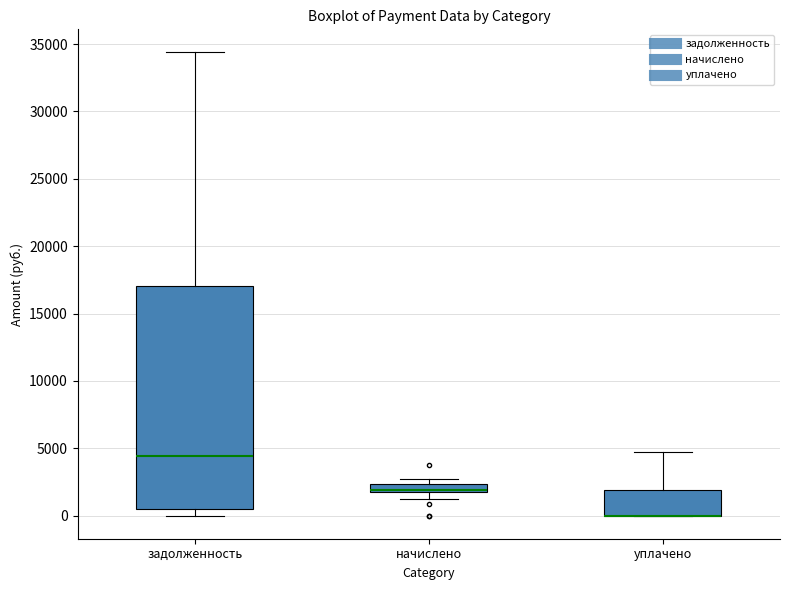

Where is the lower edge of the box for уплачено on the y-axis? The values are not printed on the chart, so give them approximately, as read against the axis.

0